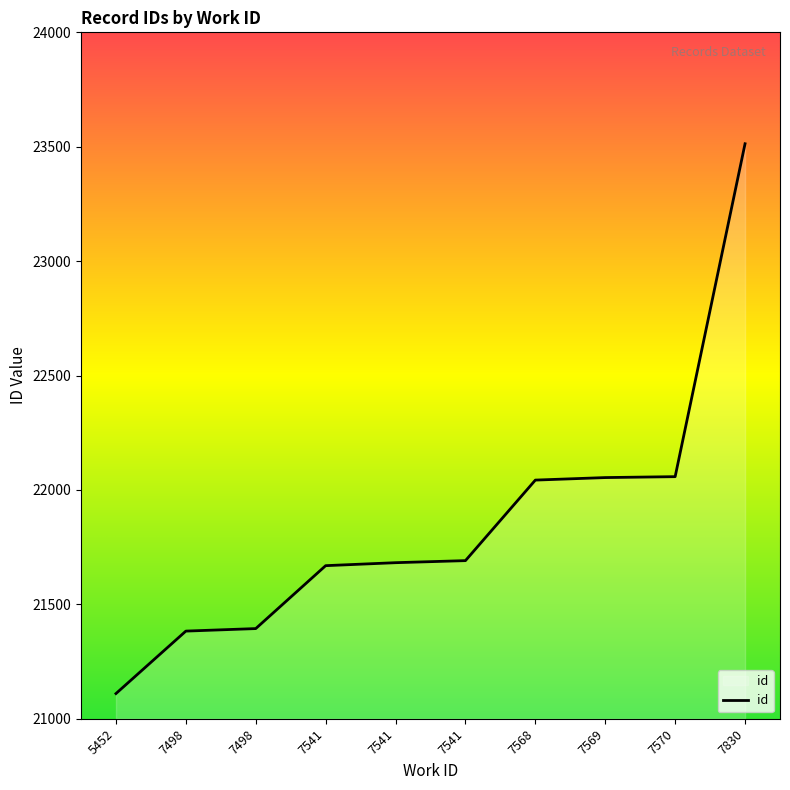

Is it true that the value at 7830 is 23513?

True